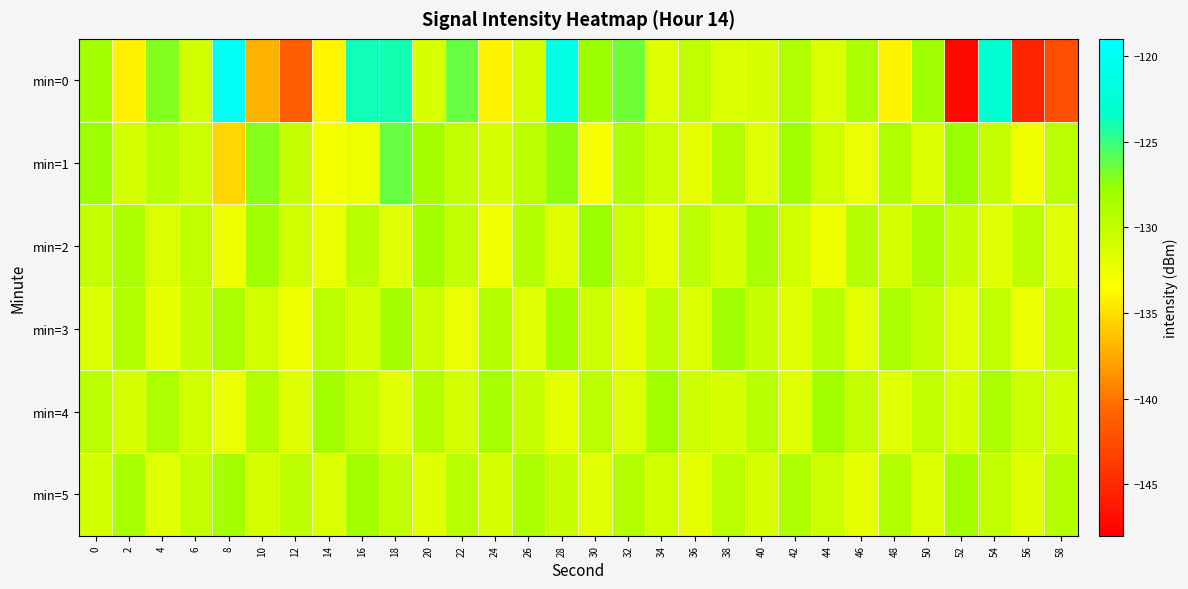

Reading right to left, transcribe all the data shown in this chart.

min=0: 58=-142.4	56=-145.4	54=-123.0	52=-147.4	50=-128.1	48=-134.1	46=-128.8	44=-131.5	42=-129.1	40=-131.1	38=-131.6	36=-129.9	34=-131.6	32=-126.5	30=-127.8	28=-121.4	26=-131.1	24=-134.0	22=-126.3	20=-131.2	18=-123.9	16=-123.8	14=-133.9	12=-141.2	10=-137.1	8=-119.9	6=-130.9	4=-127.1	2=-134.2	0=-128.4
min=1: 58=-129.6	56=-132.7	54=-130.3	52=-127.8	50=-131.5	48=-129.1	46=-132.4	44=-130.8	42=-128.2	40=-131.7	38=-129.3	36=-132.1	34=-130.6	32=-128.9	30=-133.1	28=-127.4	26=-129.8	24=-131.2	22=-130.1	20=-128.5	18=-126.3	16=-132.6	14=-132.9	12=-130.3	10=-127.2	8=-135.4	6=-130.8	4=-129.5	2=-131.0	0=-128.1
min=2: 58=-131.7	56=-129.8	54=-131.9	52=-130.4	50=-128.8	48=-131.1	46=-129.4	44=-132.5	42=-130.9	40=-128.6	38=-131.3	36=-129.7	34=-132.0	32=-130.5	30=-127.9	28=-131.6	26=-129.2	24=-132.8	22=-130.1	20=-128.4	18=-131.8	16=-129.5	14=-132.3	12=-130.8	10=-128.1	8=-132.6	6=-129.9	4=-131.4	2=-128.7	0=-130.2
min=3: 58=-130.1	56=-132.3	54=-129.9	52=-131.7	50=-130.2	48=-128.7	46=-132.0	44=-129.5	42=-131.8	40=-130.3	38=-128.1	36=-131.4	34=-129.8	32=-132.1	30=-130.6	28=-128.2	26=-131.9	24=-129.3	22=-132.4	20=-130.7	18=-128.5	16=-131.2	14=-129.6	12=-132.7	10=-131.0	8=-128.8	6=-130.4	4=-132.2	2=-129.1	0=-131.5
min=4: 58=-131.0	56=-130.5	54=-128.8	52=-131.3	50=-129.9	48=-131.7	46=-130.2	44=-128.4	42=-131.8	40=-129.5	38=-131.2	36=-130.7	34=-128.2	32=-131.5	30=-129.7	28=-132.0	26=-130.4	24=-128.6	22=-131.1	20=-129.4	18=-131.9	16=-130.1	14=-128.3	12=-131.6	10=-129.2	8=-132.4	6=-130.8	4=-128.9	2=-131.3	0=-129.7
min=5: 58=-129.2	56=-131.6	54=-130.1	52=-128.4	50=-131.5	48=-129.1	46=-132.2	44=-130.6	42=-128.9	40=-131.3	38=-129.6	36=-132.1	34=-130.8	32=-129.3	30=-131.9	28=-130.4	26=-128.7	24=-131.2	22=-129.5	20=-131.8	18=-130.0	16=-128.3	14=-131.4	12=-129.8	10=-131.1	8=-128.5	6=-130.2	4=-131.7	2=-128.6	0=-130.9